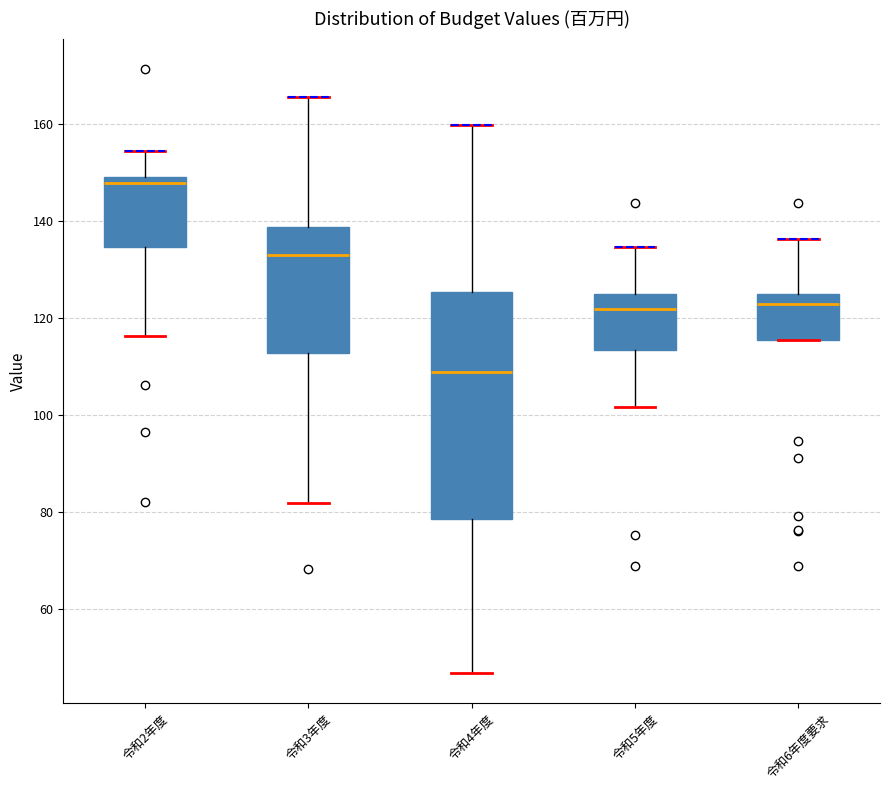

Which box is the tallest, from its lower edge to its upper edge?

令和4年度